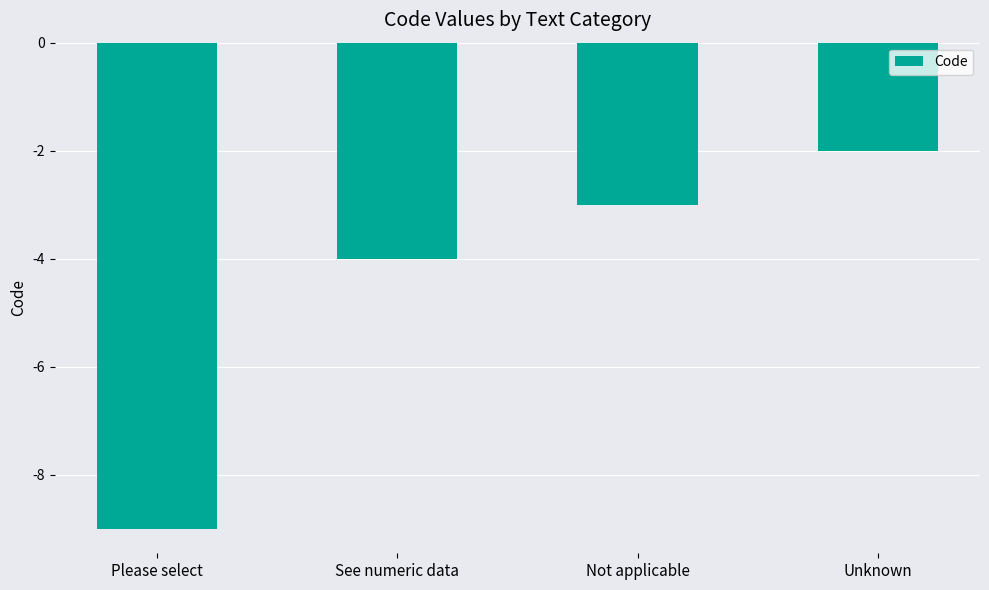

Rank the categories by value from lowest to highest.

Please select, See numeric data, Not applicable, Unknown